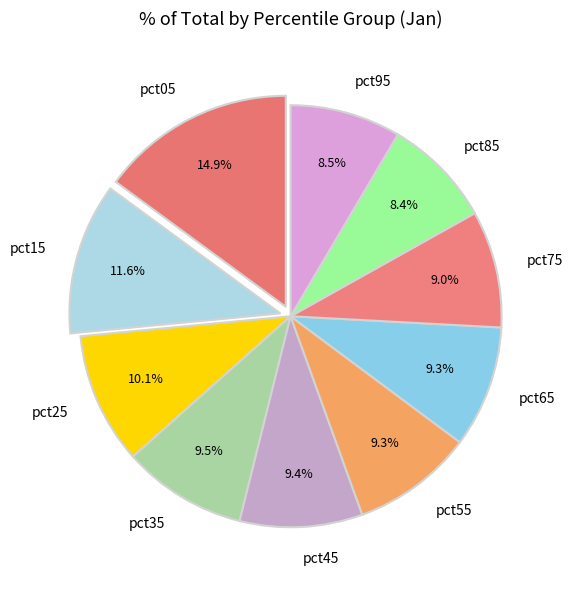

Is it true that pct25 is 2% of the pie?

False